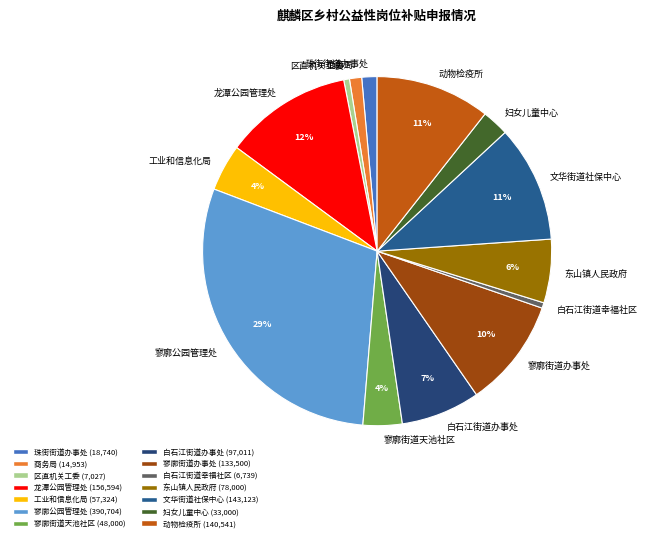

To the nearest percent, what is the average slice percentage?

7%